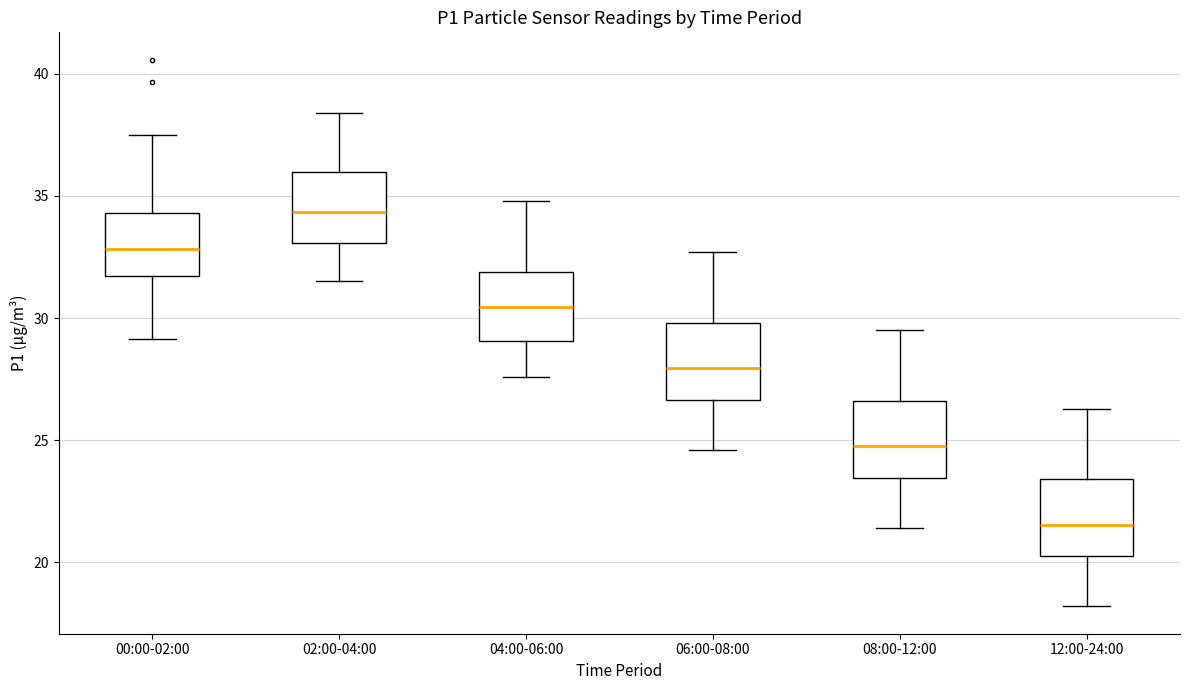

Where does the median line of the box for 12:00-24:00 sit on the y-axis? The values are not printed on the chart, so give them approximately, as read against the axis.

21.5